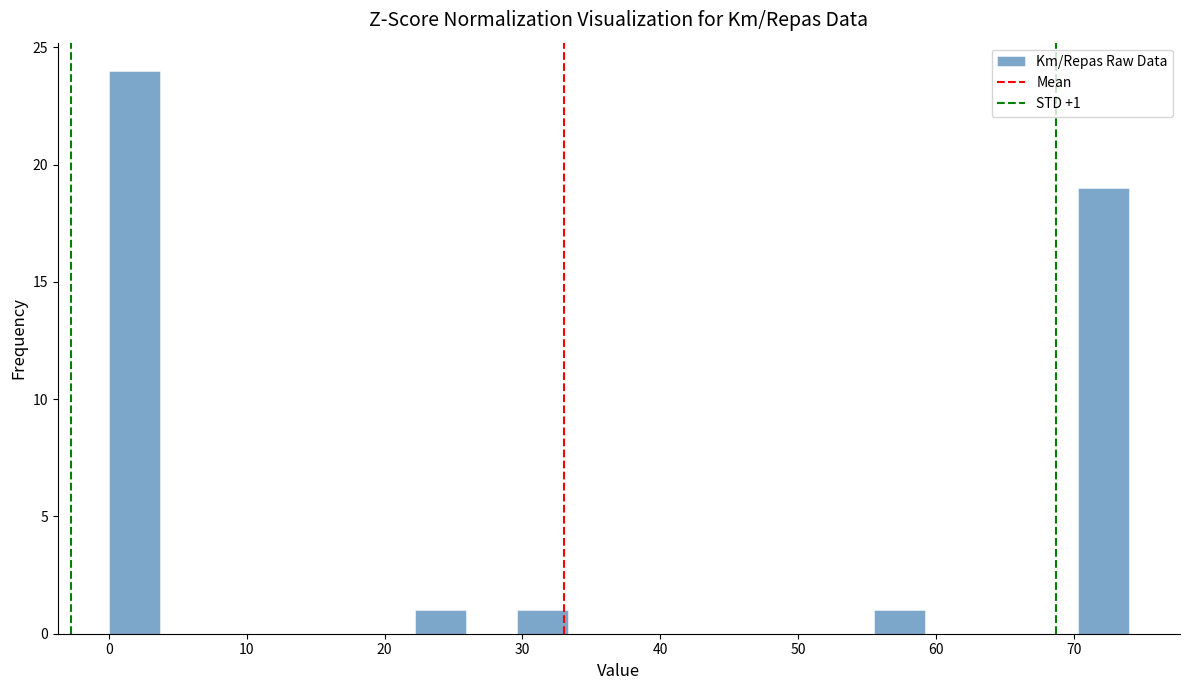

Around what value on the x-axis is the tallest bar? Give the approximate position of its centre, as read against the axis.

2